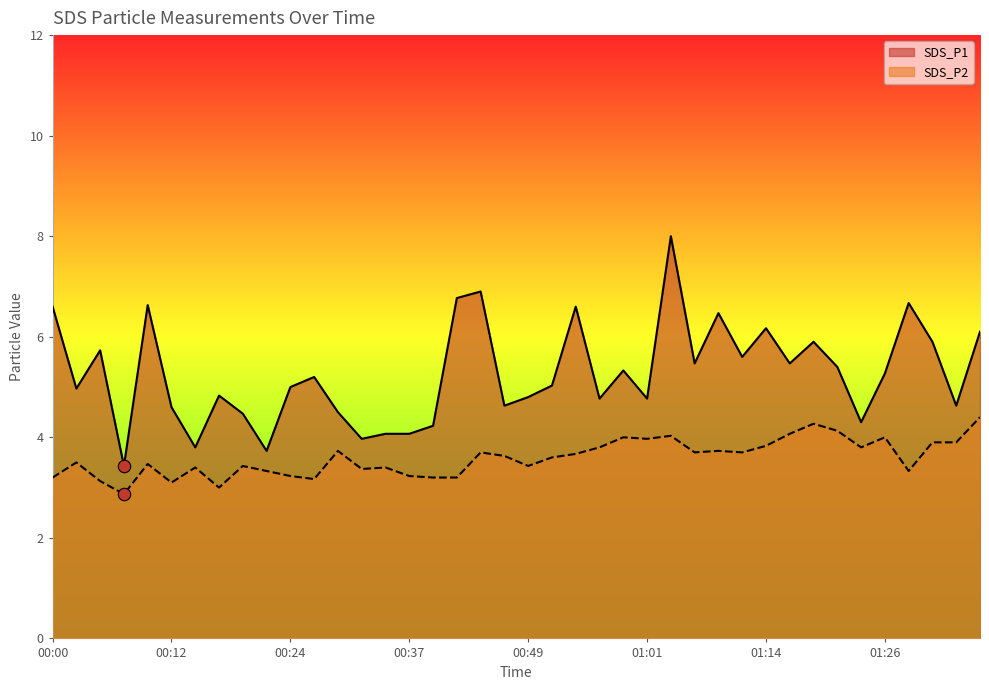

Which series has the largest Y range (max minus min)?

SDS_P1